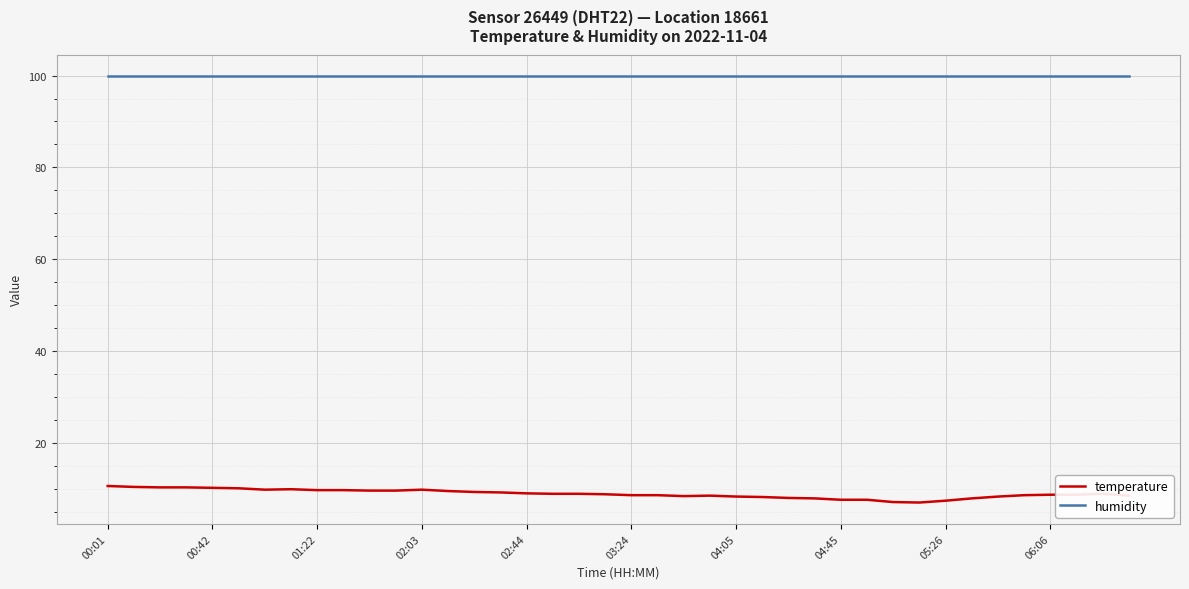

What is the minimum value shown in the chart?

7.0